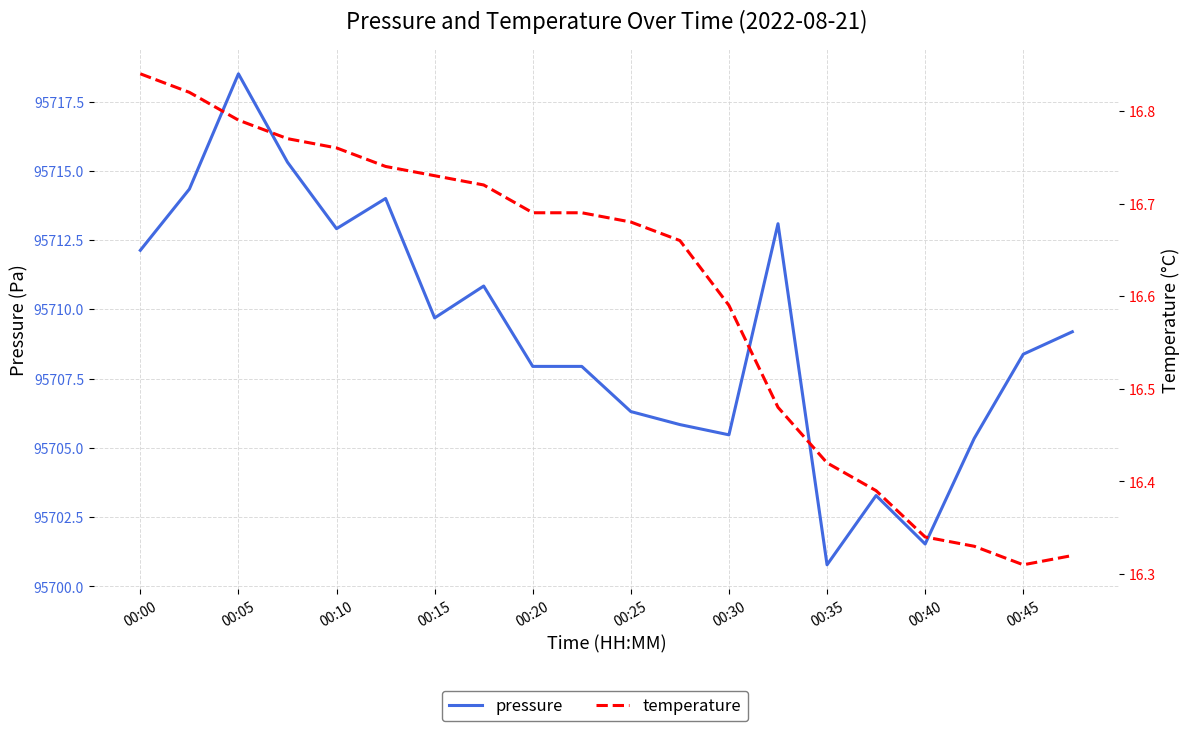

Reading right to left, extract all data points from this chart.

pressure: 95709.2	95708.4	95705.3	95701.5	95703.3	95700.8	95713.1	95705.5	95705.8	95706.3	95707.9	95707.9	95710.8	95709.7	95714.0	95712.9	95715.3	95718.5	95714.3	95712.1
temperature: 16.3	16.3	16.3	16.3	16.4	16.4	16.5	16.6	16.7	16.7	16.7	16.7	16.7	16.7	16.7	16.8	16.8	16.8	16.8	16.8